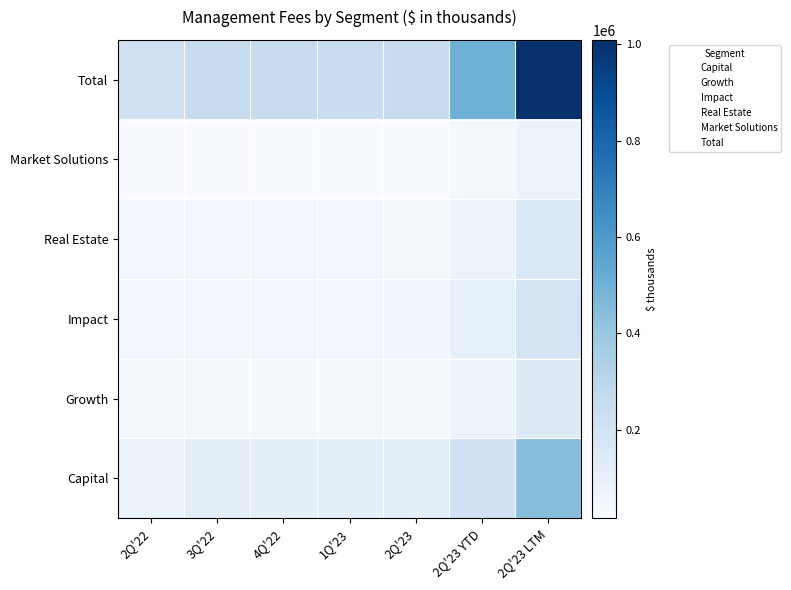

At how many categories does at least one series exceed 88453?

7